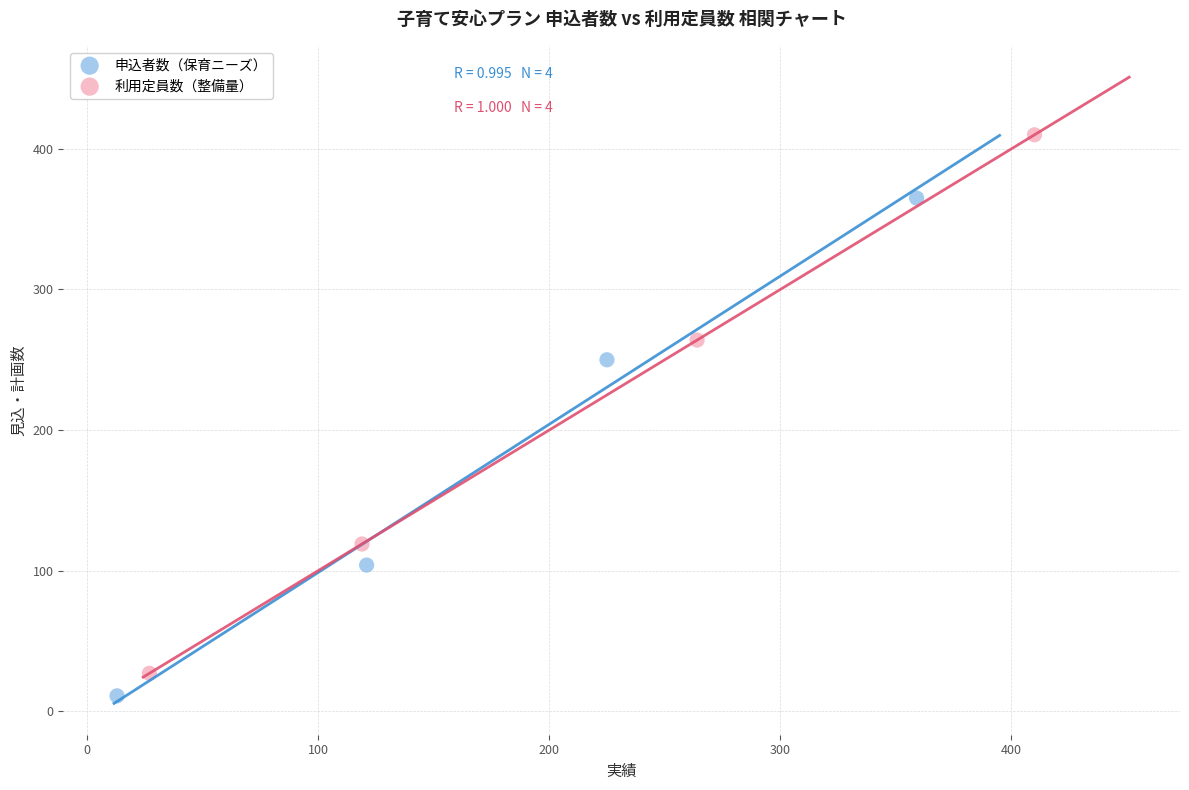

Which series contains the highest Y value?

利用定員数（整備量）